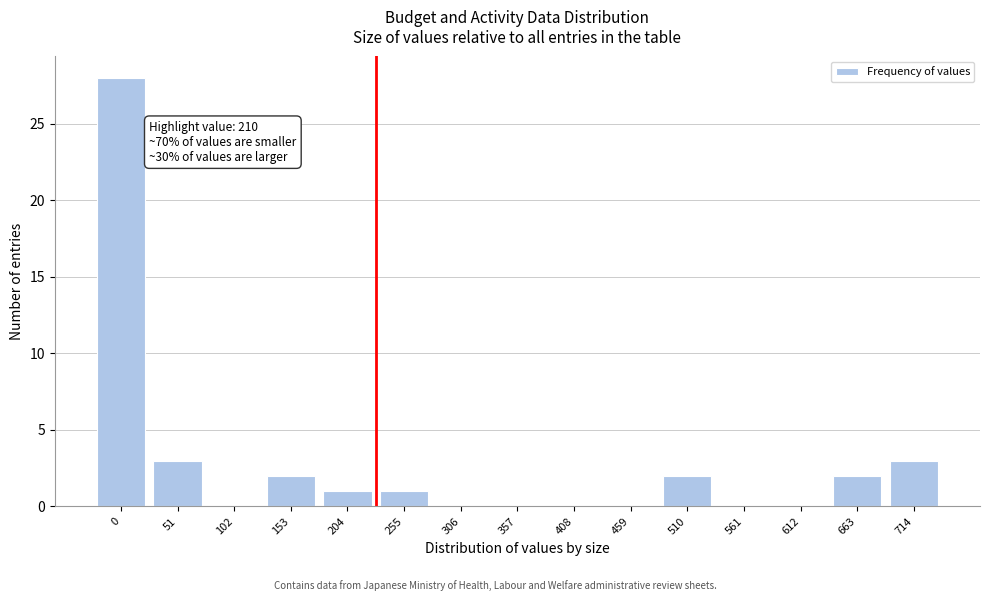

Reading left to right, list all the values displayed in this chart.

0=28	51=3	102=0	153=2	204=1	255=1	306=0	357=0	408=0	459=0	510=2	561=0	612=0	663=2	714=3